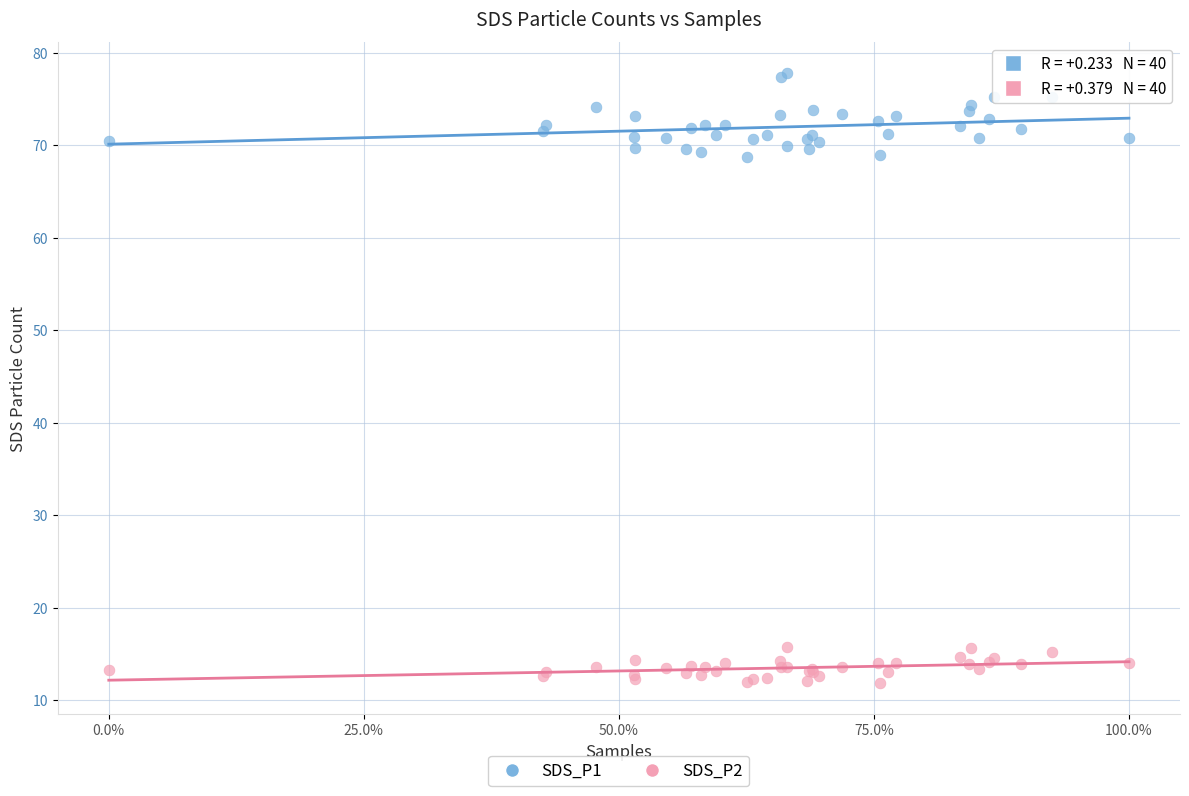

What is the X range (max minus min) for the scatter plot?

1.0